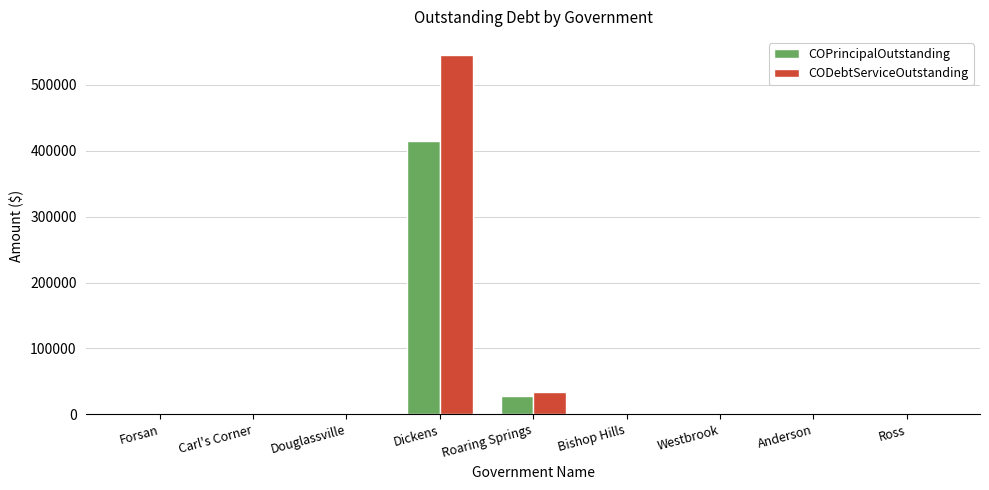

Reading left to right, transcribe all the data shown in this chart.

COPrincipalOutstanding: Forsan=0.0	Carl's Corner=0.0	Douglassville=0.0	Dickens=415000.0	Roaring Springs=28000.0	Bishop Hills=0.0	Westbrook=0.0	Anderson=0.0	Ross=0.0
CODebtServiceOutstanding: Forsan=0.0	Carl's Corner=0.0	Douglassville=0.0	Dickens=545520.5	Roaring Springs=33600.0	Bishop Hills=0.0	Westbrook=0.0	Anderson=0.0	Ross=0.0